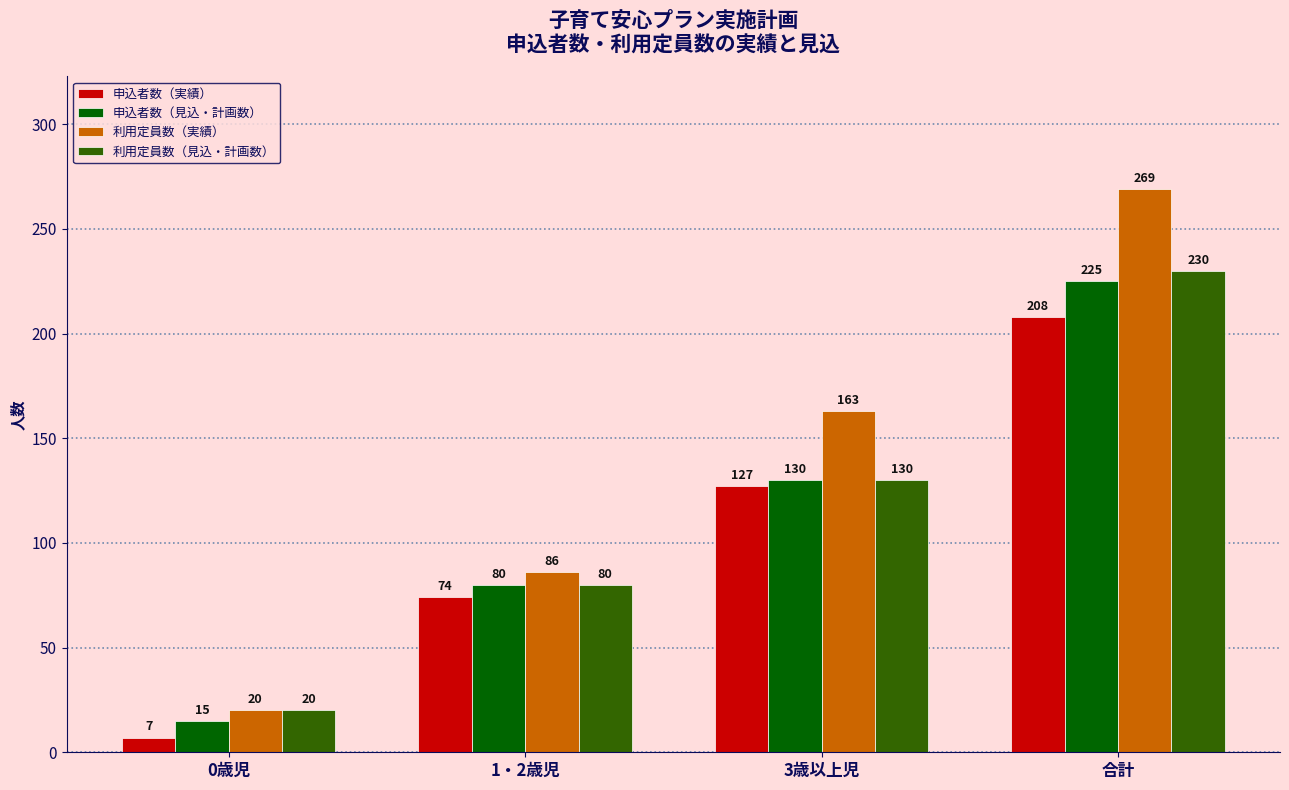

Reading left to right, what are all the values shown in this chart?

申込者数（実績）: 0歳児=7	1・2歳児=74	3歳以上児=127	合計=208
申込者数（見込・計画数）: 0歳児=15	1・2歳児=80	3歳以上児=130	合計=225
利用定員数（実績）: 0歳児=20	1・2歳児=86	3歳以上児=163	合計=269
利用定員数（見込・計画数）: 0歳児=20	1・2歳児=80	3歳以上児=130	合計=230